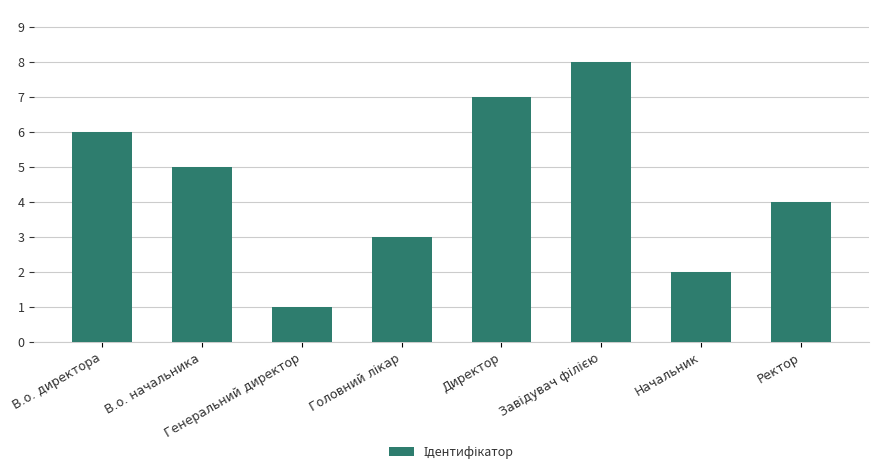

What is the change in value from Генеральний директор to Директор?

+6